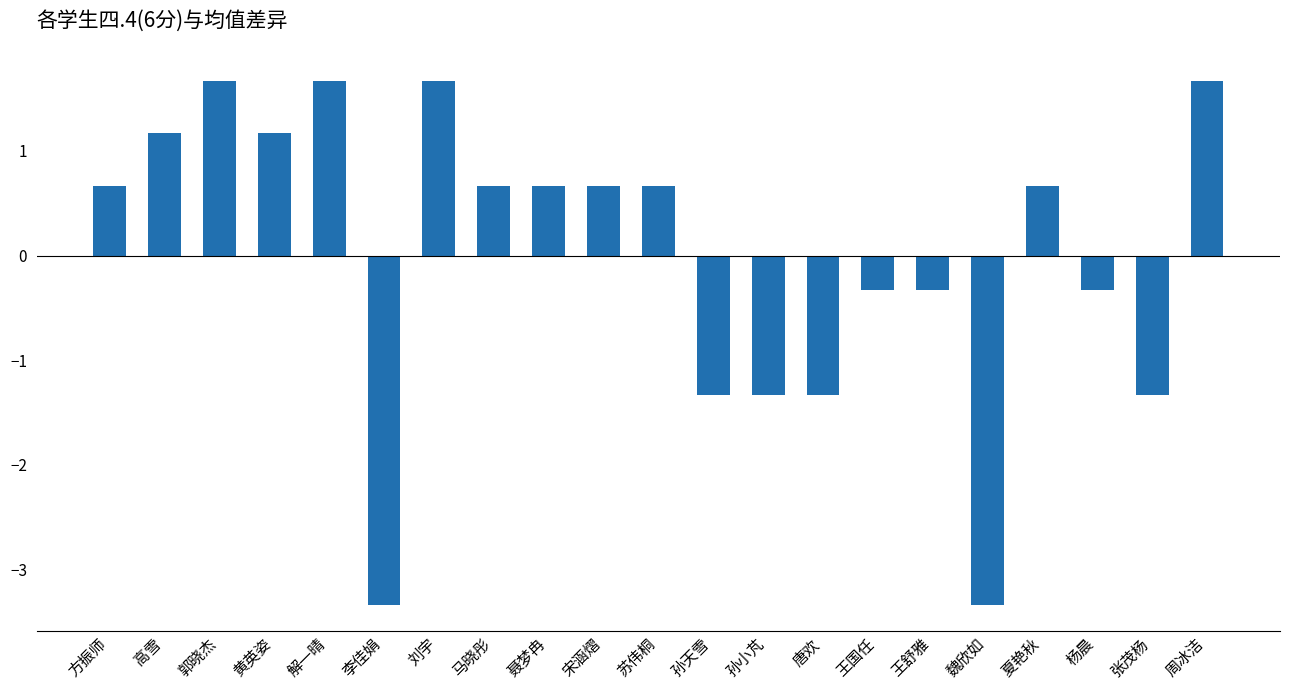

Is it true that the value at 唐欢 is -1.3?

True